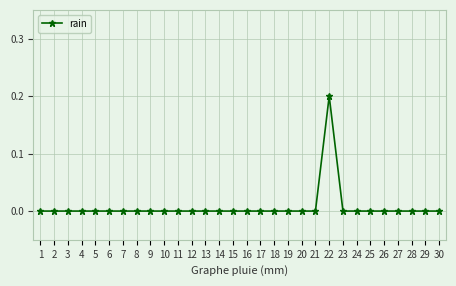

The chart shows a value of -0.1 at 20. True or false?

False